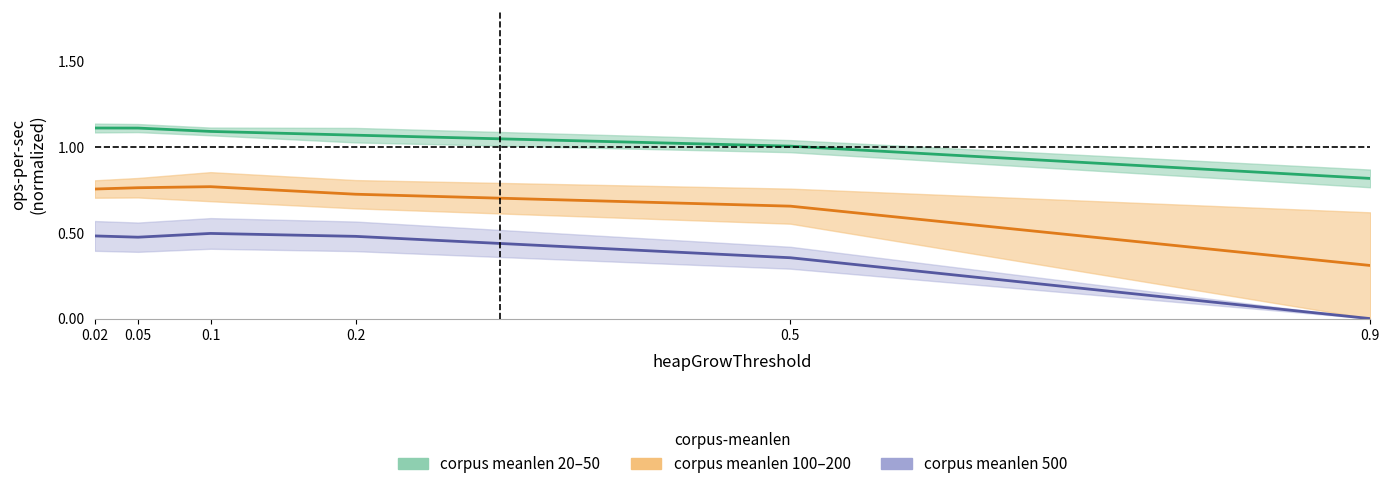

What is the difference between the maximum and minimum values in the corpus meanlen 100-200 series?

0.5